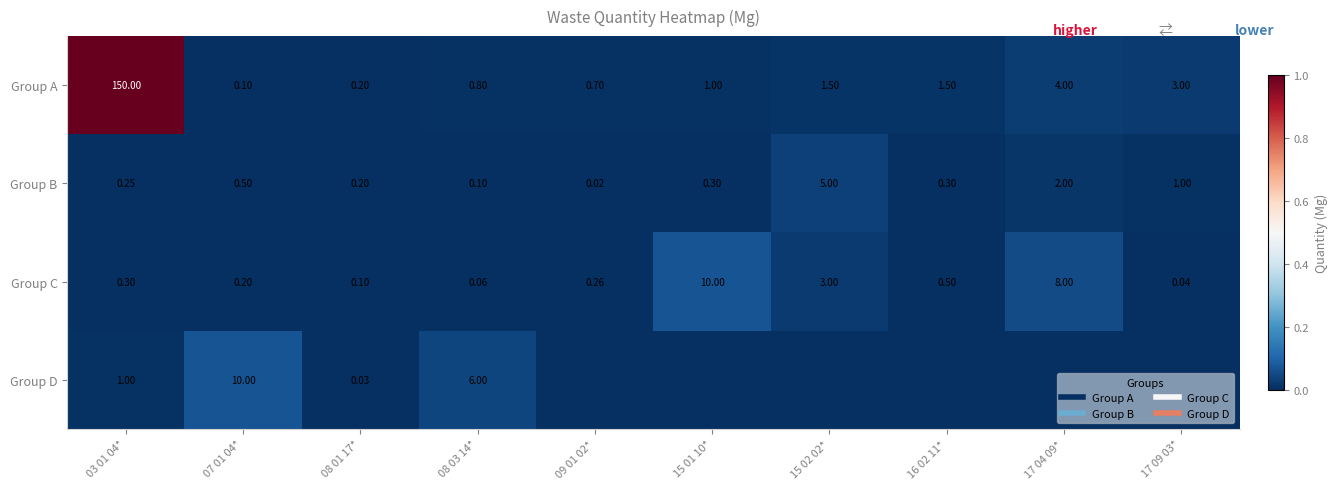

Which series has the widest spread of values?

Group A